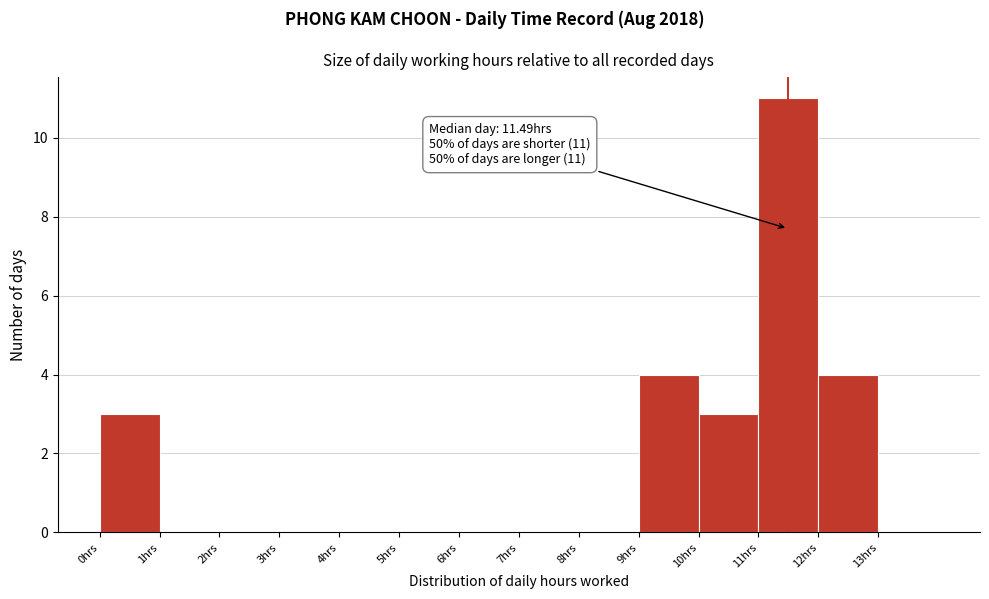

Over which range of the x-axis is the bar tallest?

11 to 12